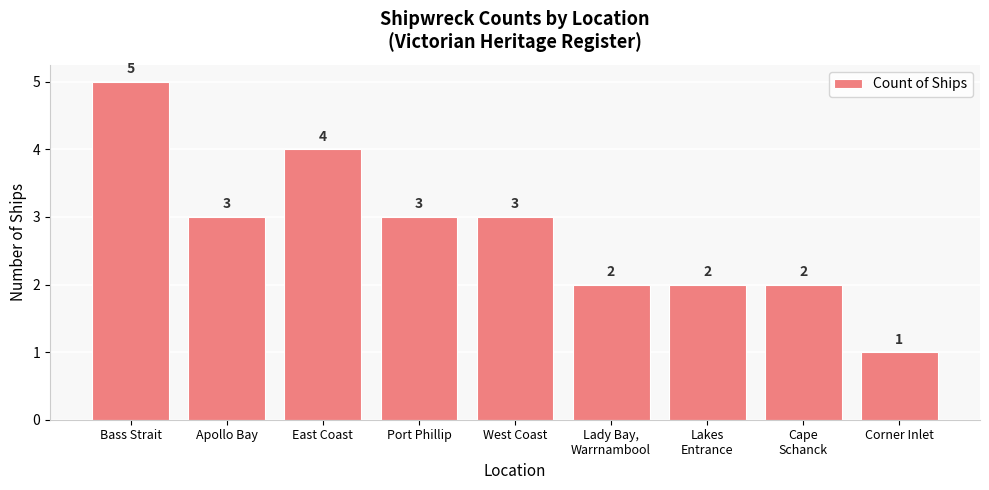

Approximately how many times larger is the value at East Coast compared to Corner Inlet?

4.0